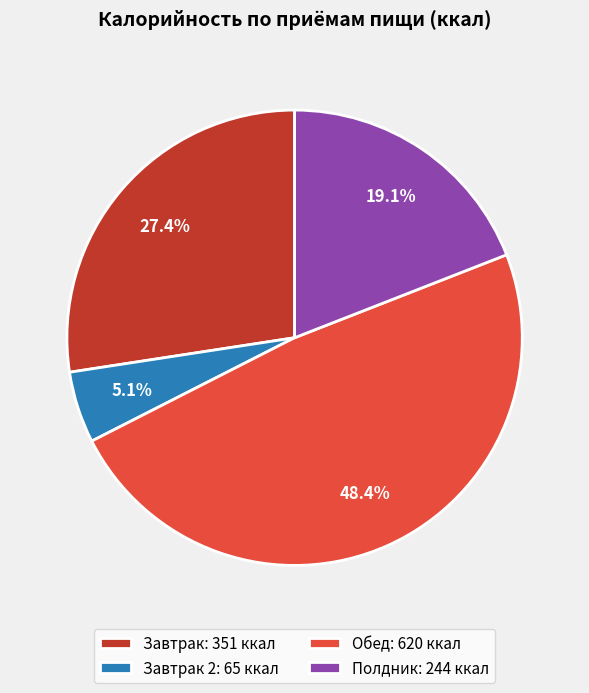

Combined, what portion of the pie is Обед: 620 ккал and Полдник: 244 ккал?

67.5%